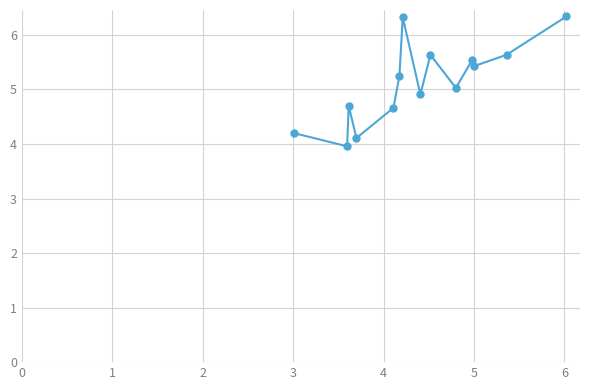

What is the average value?

5.1